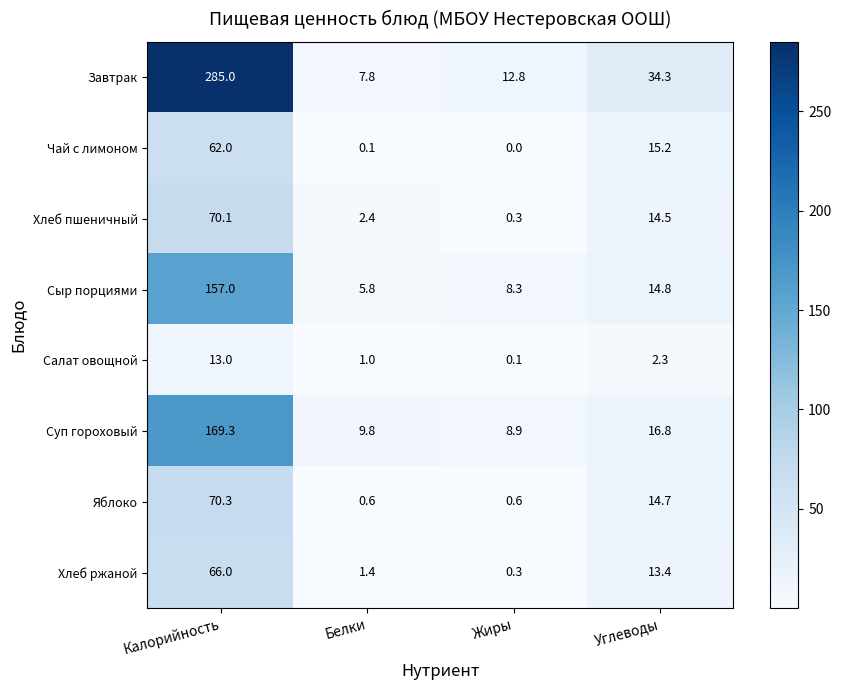

Which series changed the most between Белки and Углеводы?

Завтрак